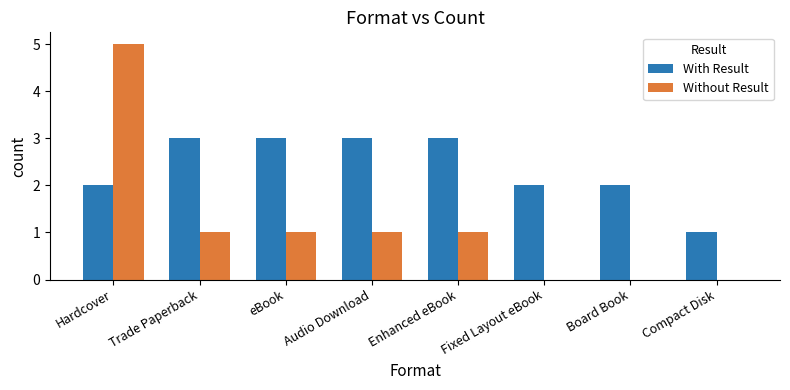

Which series changed the most between Board Book and Compact Disk?

With Result